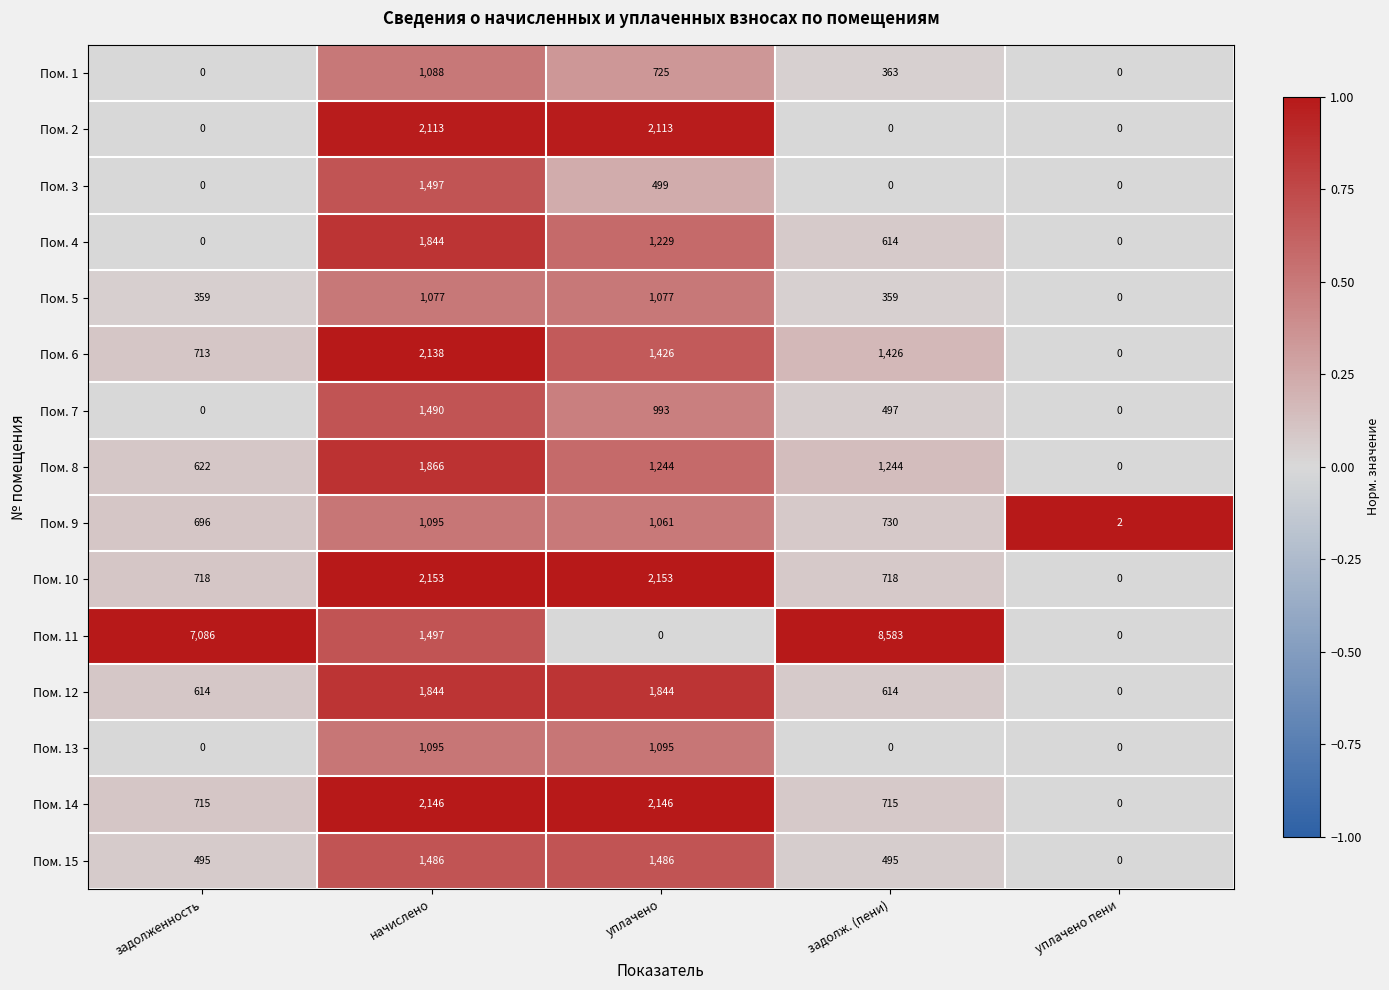

At which label is Пом. 8 closest to 933?

задолженность